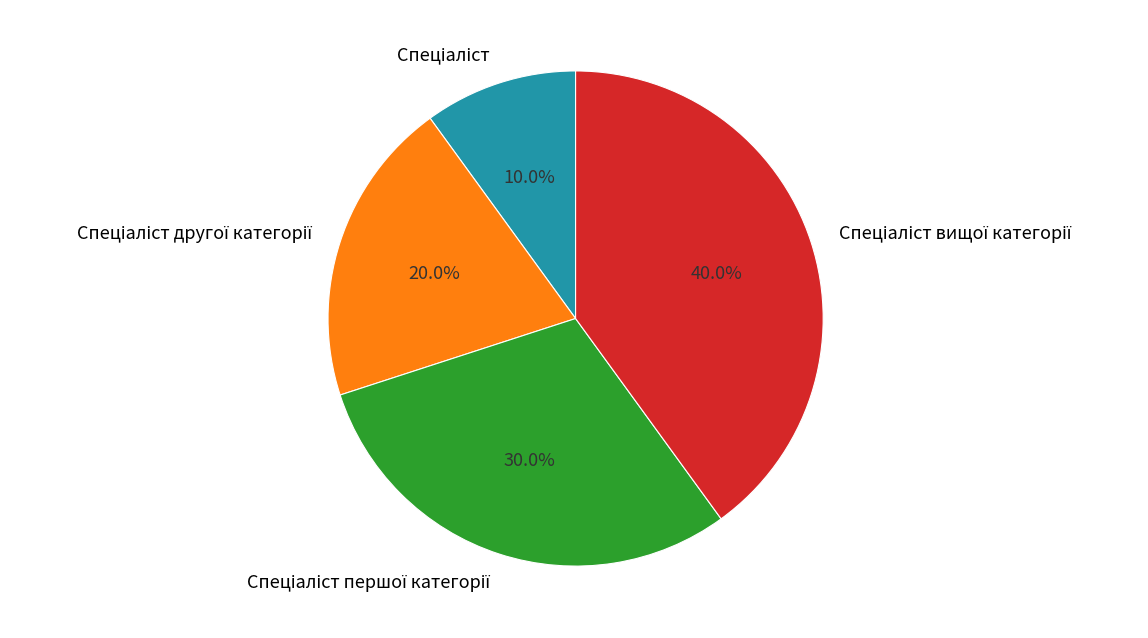

Is there a majority slice in this chart?

No